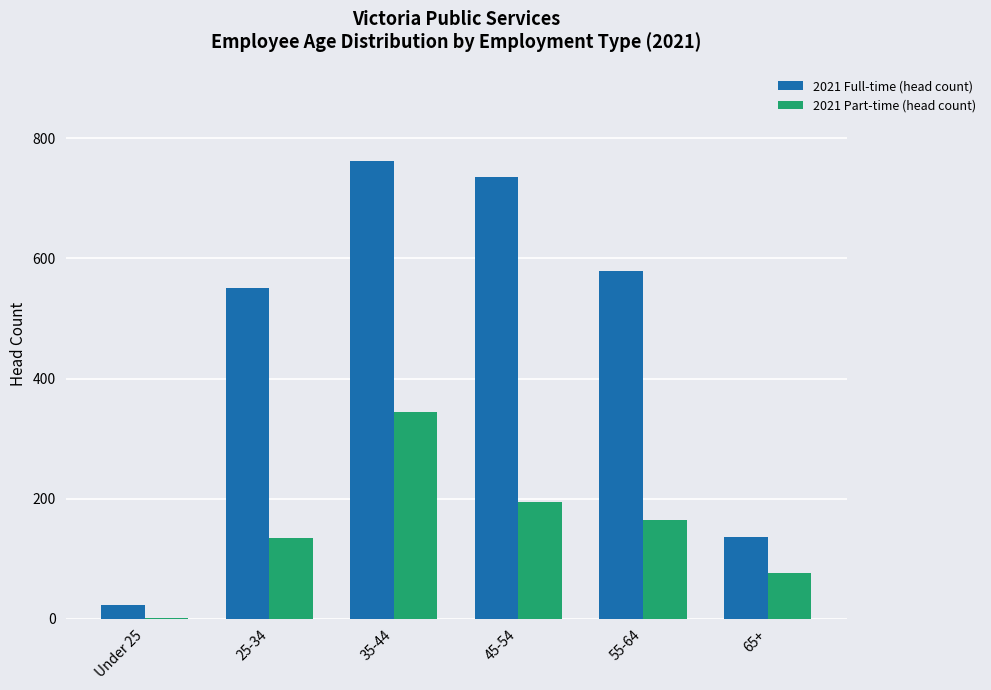

What is the average value of the 2021 Part-time (head count) series?

153